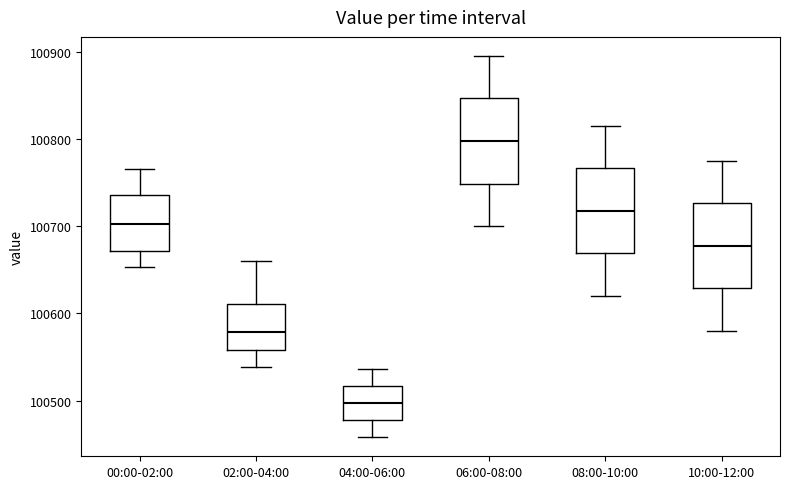

Where does the median line of the box for 02:00-04:00 sit on the y-axis? The values are not printed on the chart, so give them approximately, as read against the axis.

100580